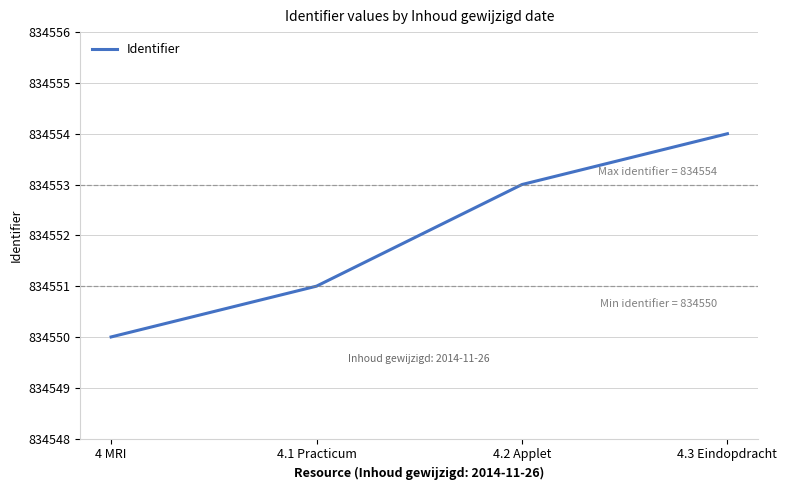

What is the approximate value at 4 MRI?

834550